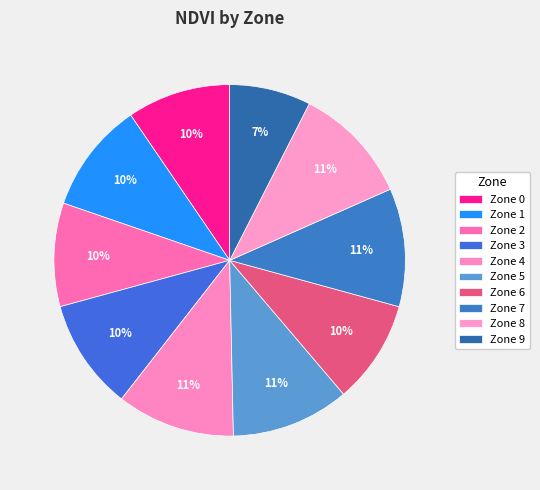

Between Zone 6 and Zone 0, which is larger?

Zone 6